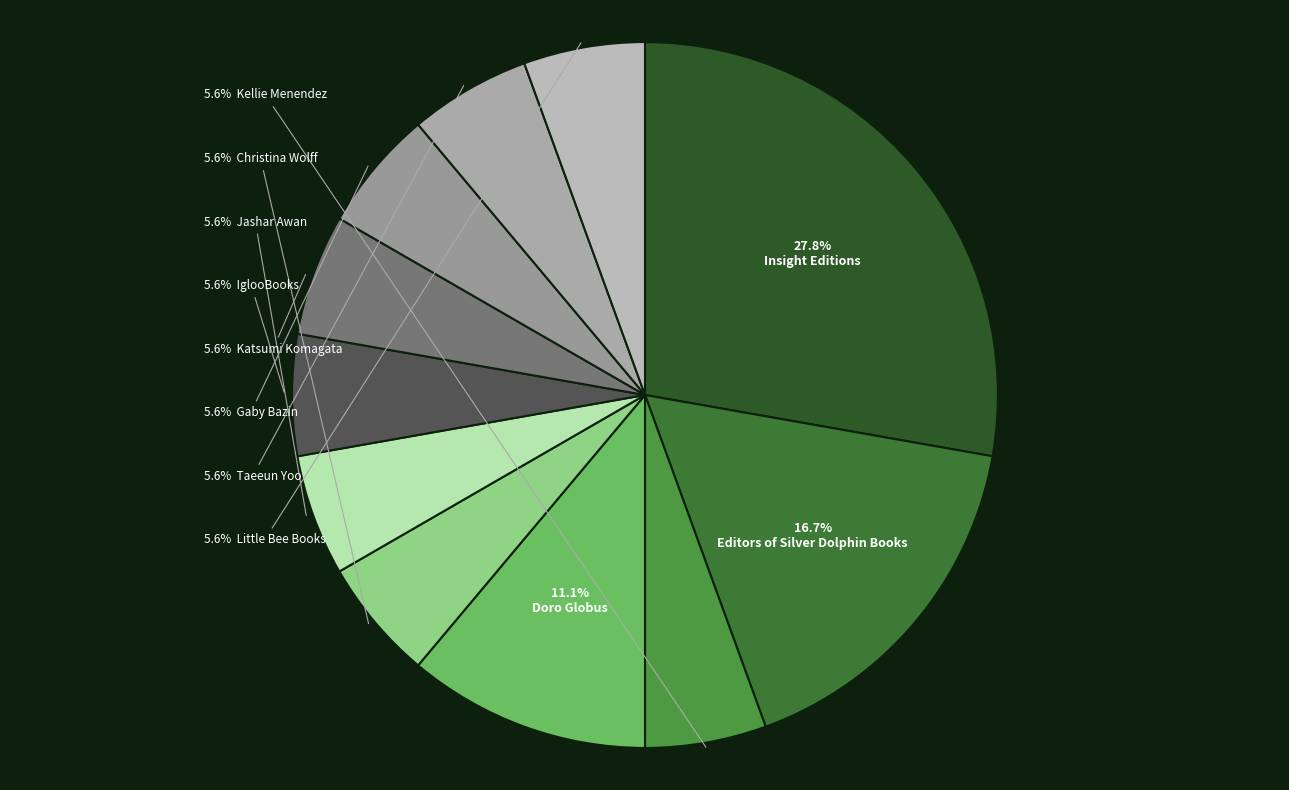

How many segments does this pie chart have?

11